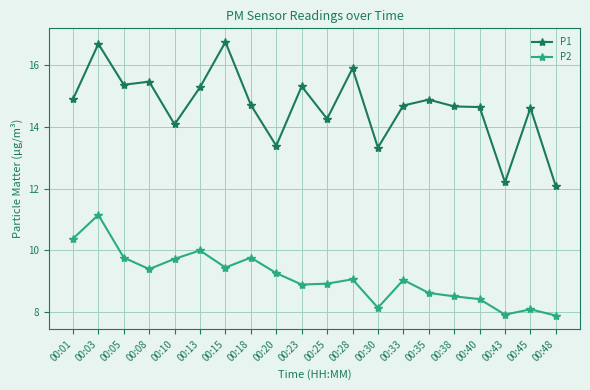

What is the total value across all series at 00:05?

25.1